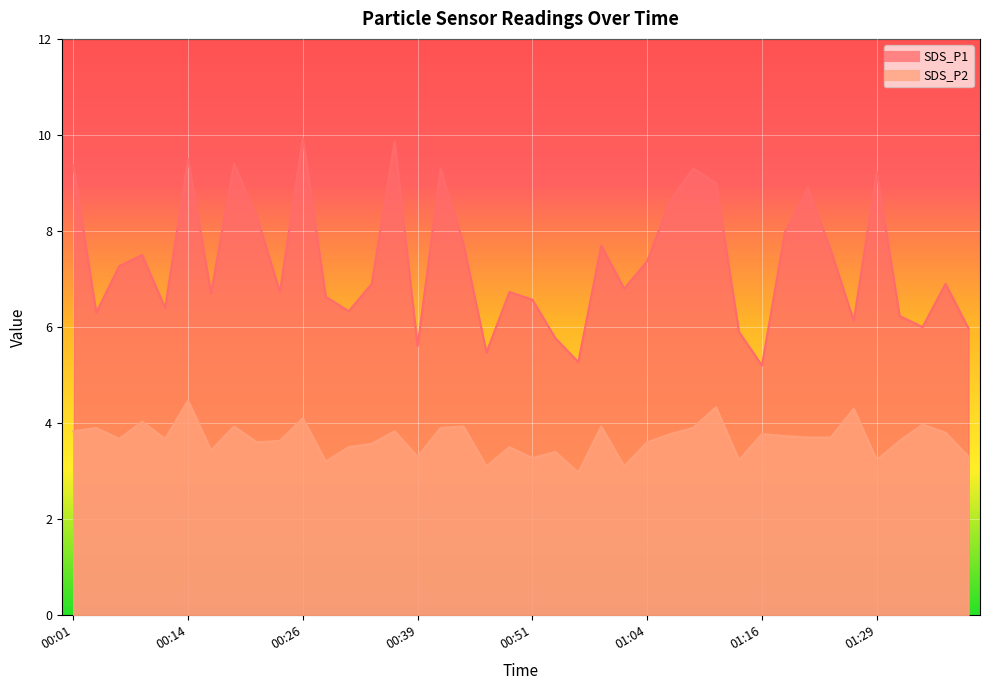

Is it true that SDS_P1 equals 11.4 at 00:06?

False